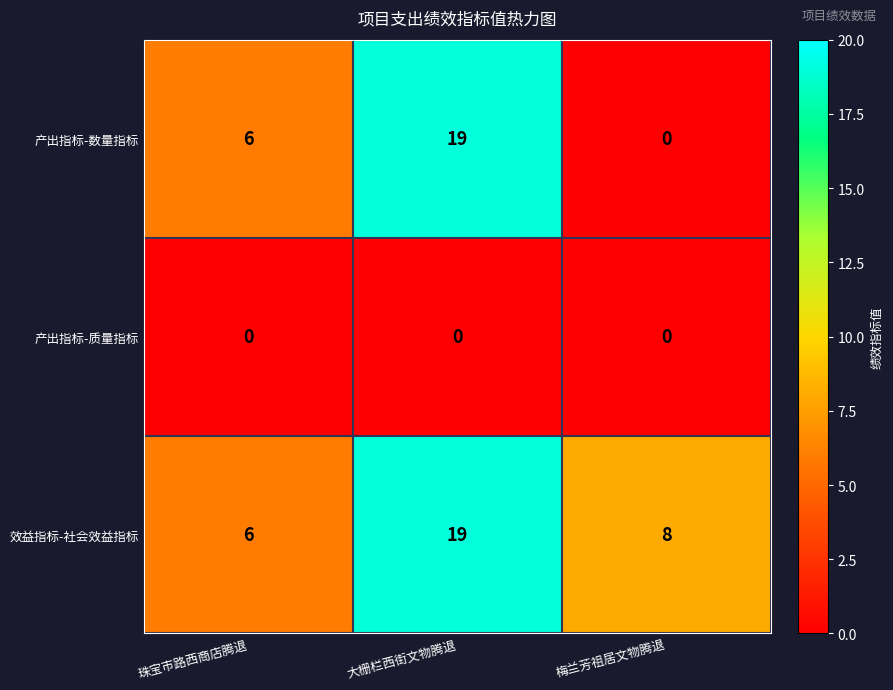

Count the number of categories in the chart.

3